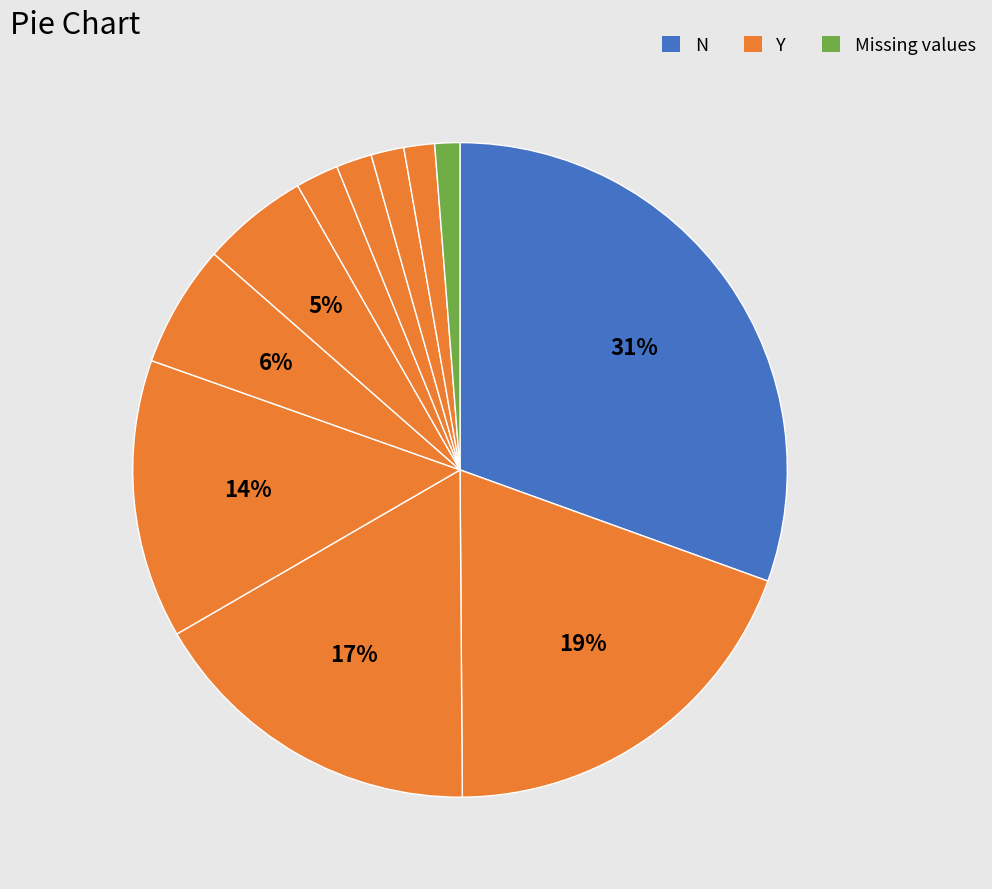

Is there a majority slice in this chart?

No